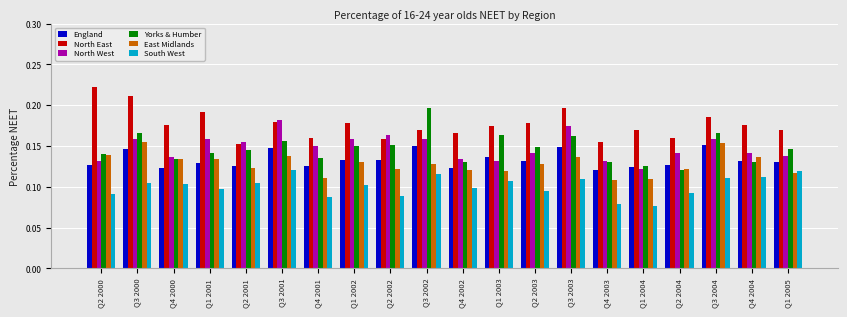

At how many categories does at least one series exceed 0?

20